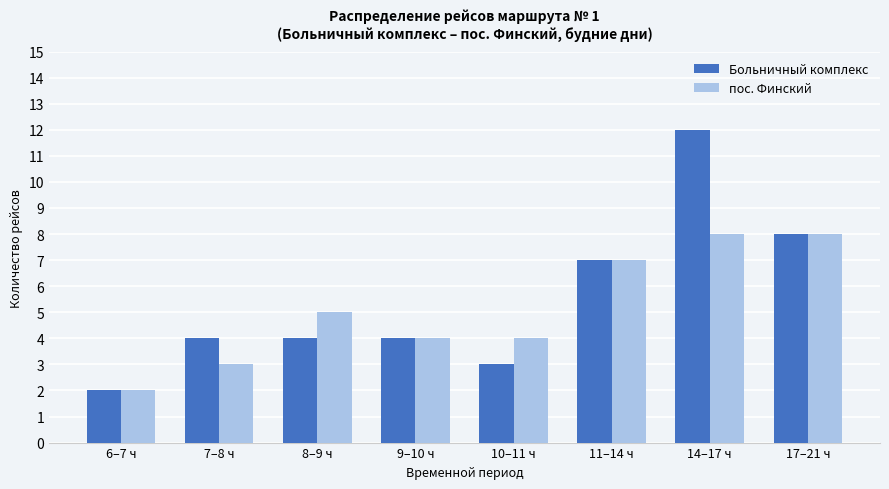

What is the sum of all Больничный комплекс values?

44